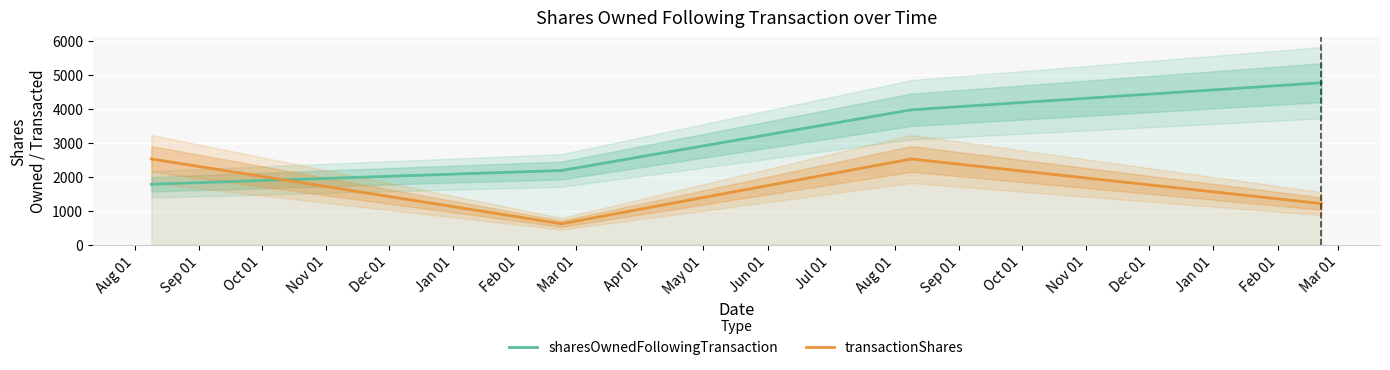

Count the number of data series in this chart.

2